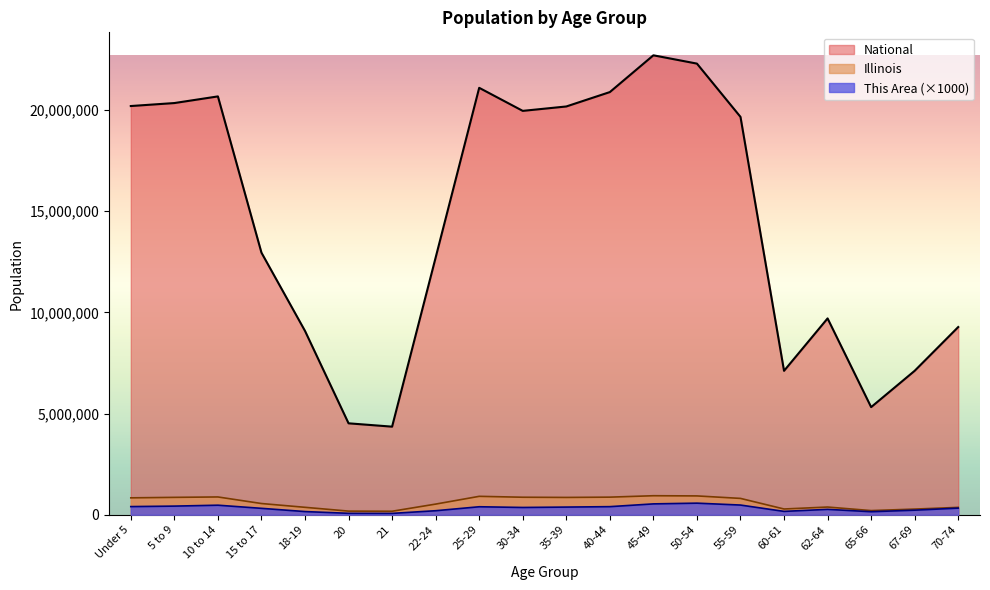

Read the Illinois value at 45-49.

940094